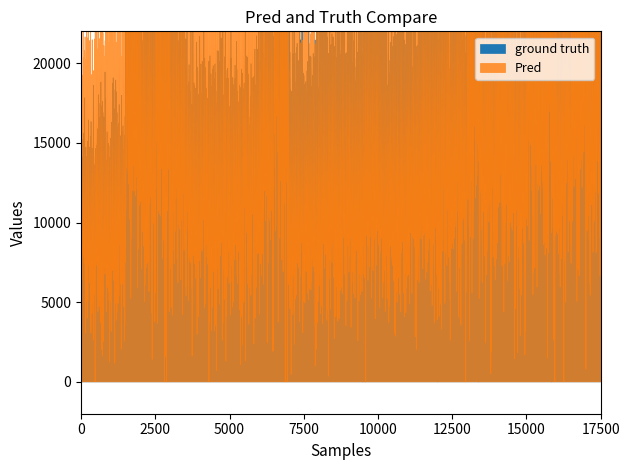

What is the total value across all series at 0?

13338.1